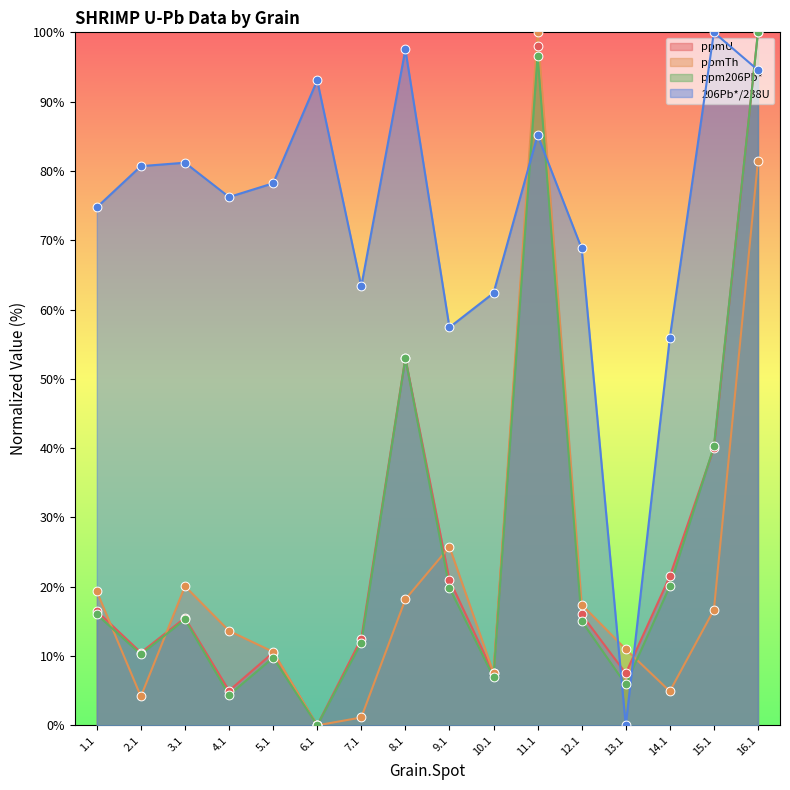

Which series contains the lowest Y value?

ppmU